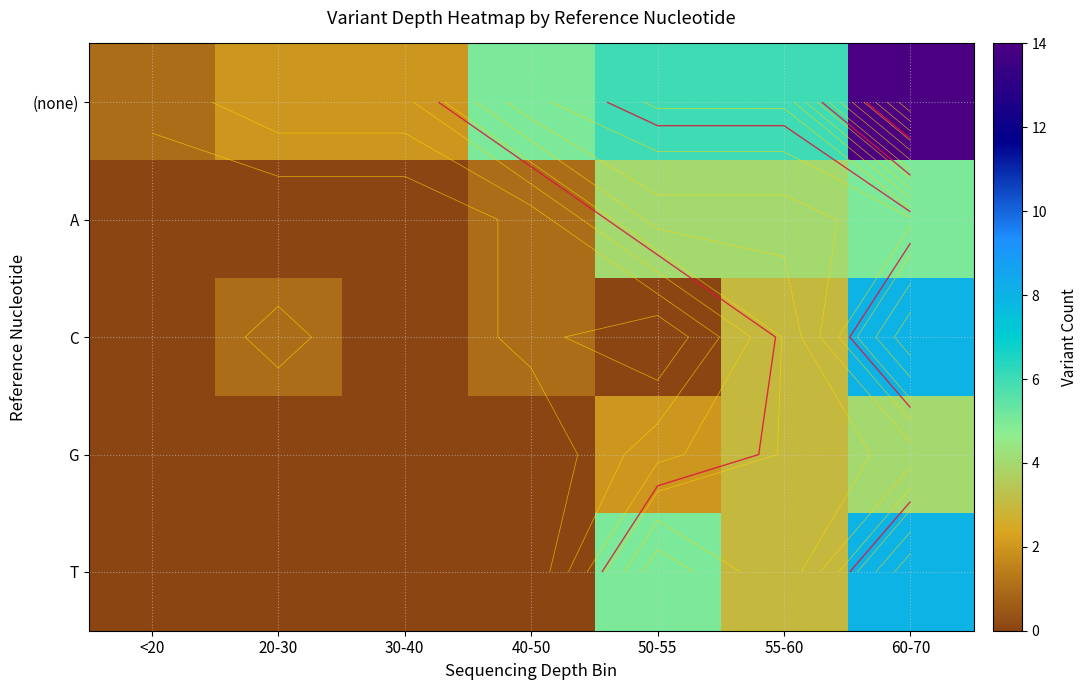

Read the C value at 60-70.

8